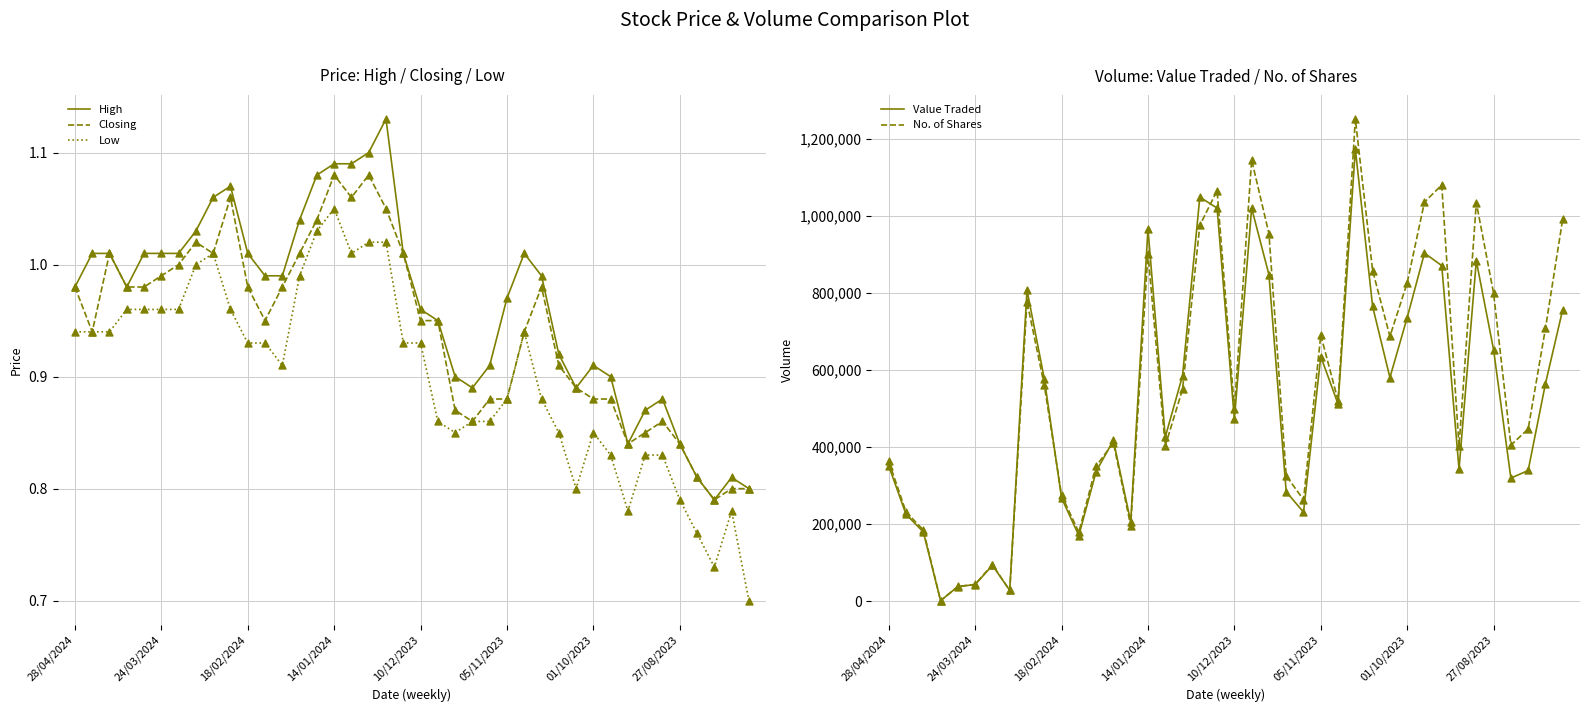

What are all the series names shown in the legend?

High, Closing, Low, Value Traded, No. of Shares